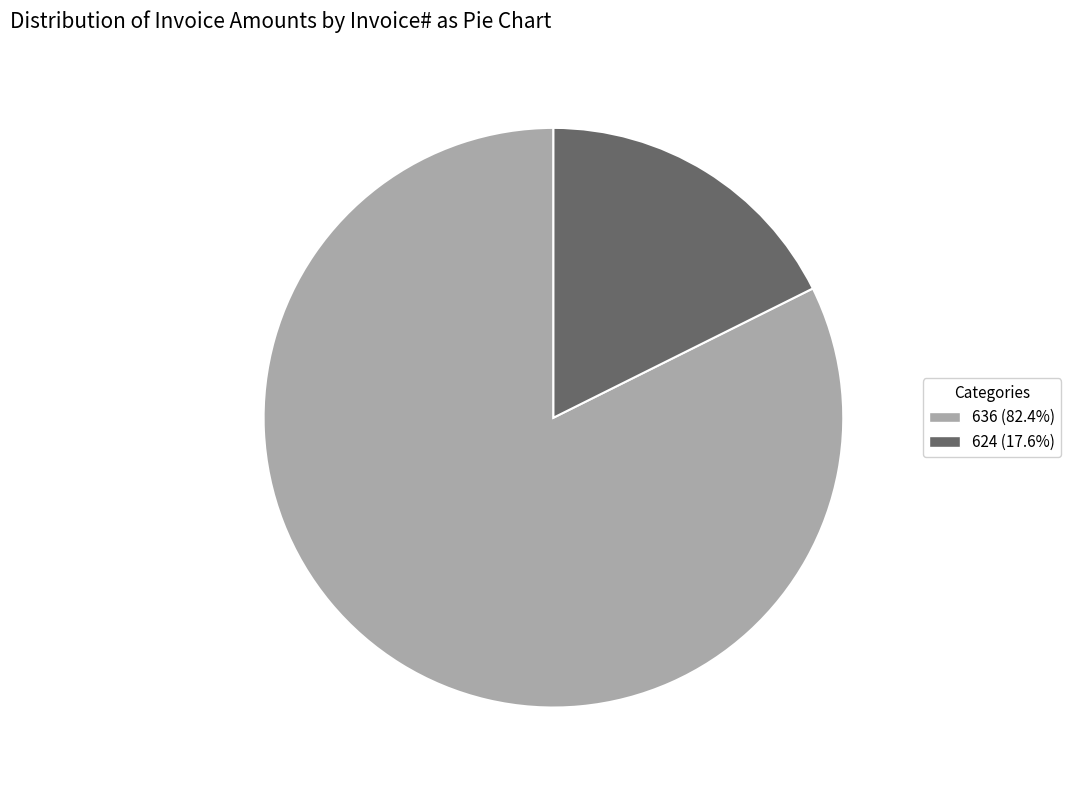

The 636 slice represents 82% of the pie. True or false?

True